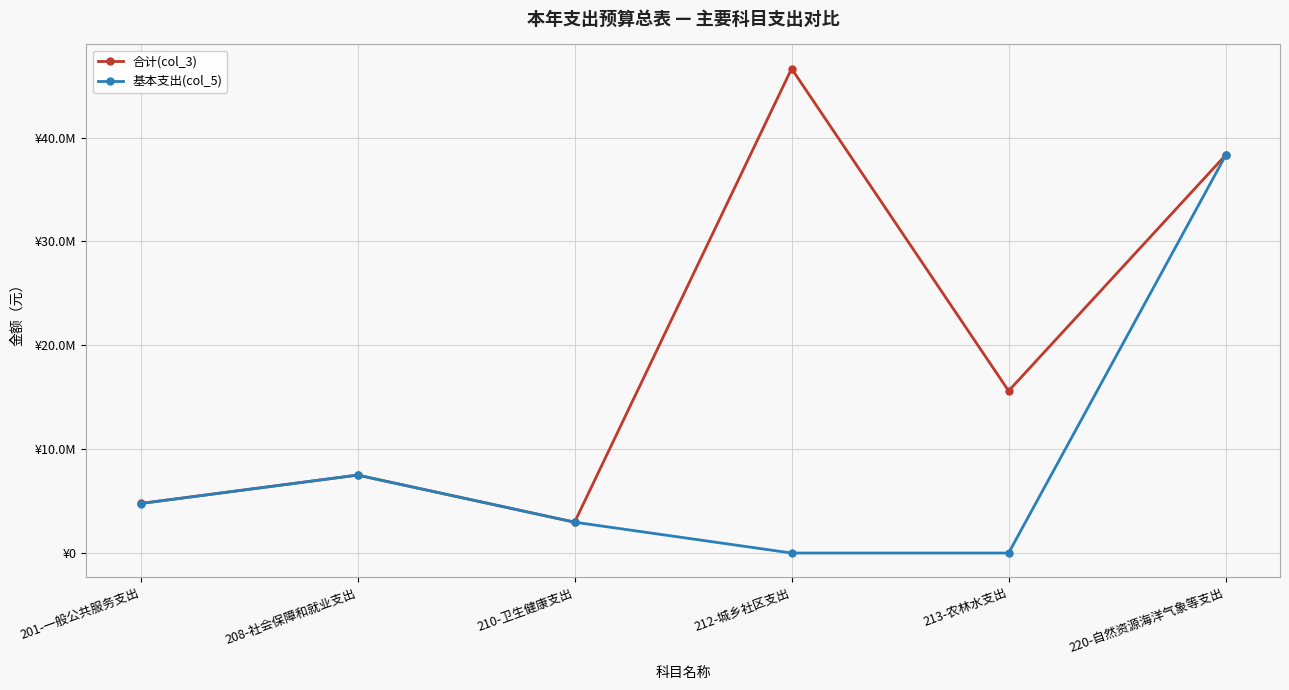

What is the sum of the 合计(col_3) values at 208-社会保障和就业支出 and 213-农林水支出?

23112639.8